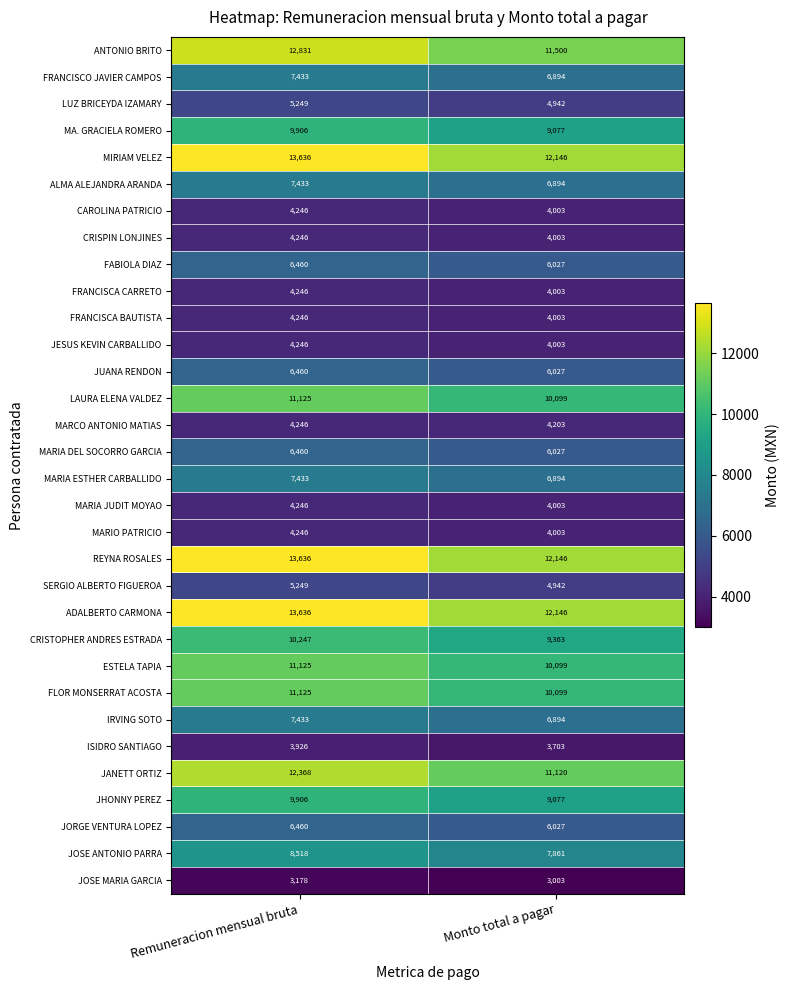

Is it true that CAROLINA PATRICIO equals 4246 at Remuneracion mensual bruta?

True